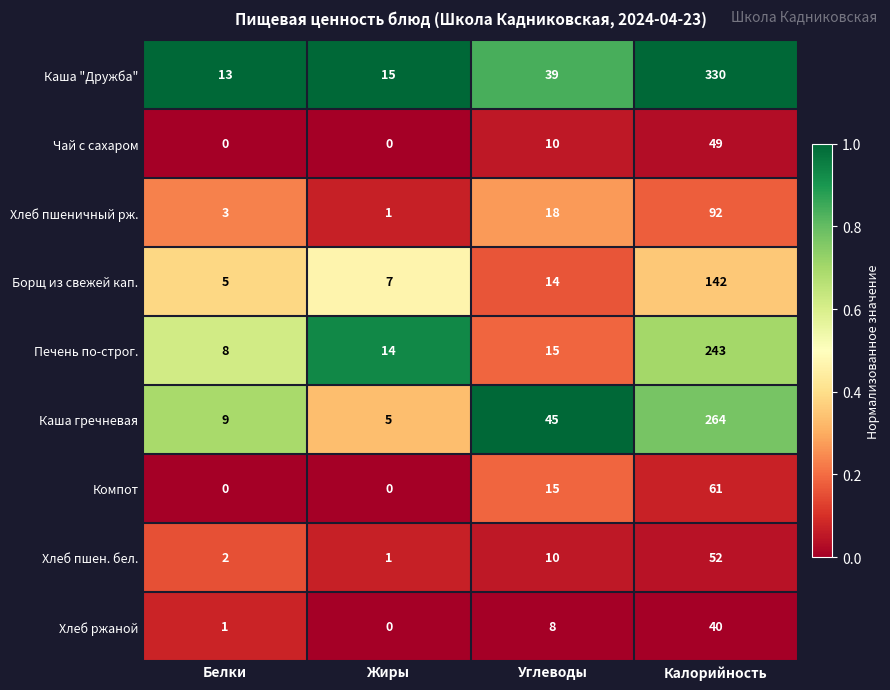

Which series has the largest total across all categories?

Каша "Дружба"